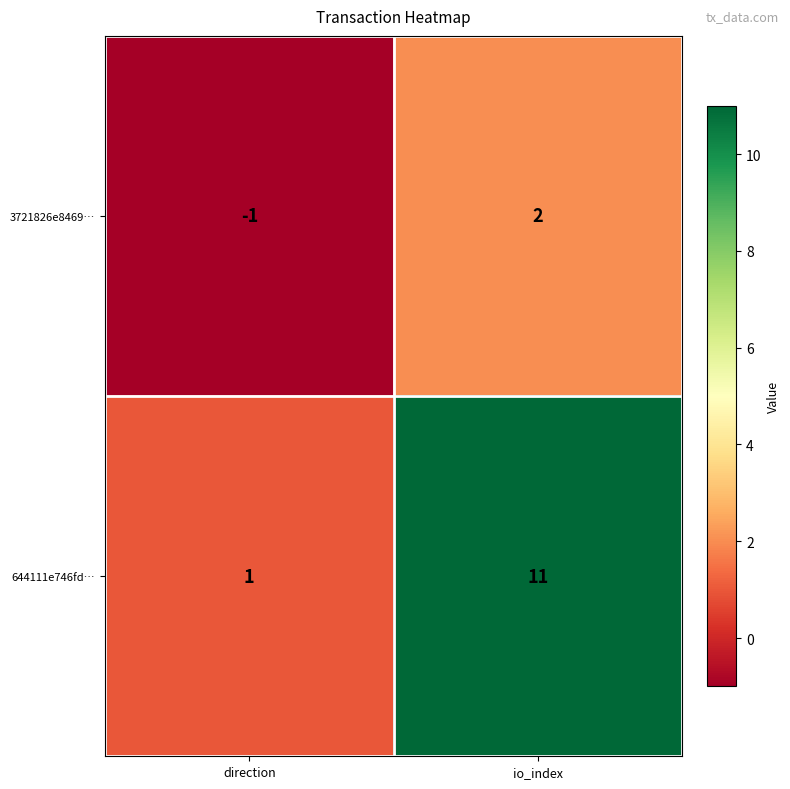

At which label does 3721826e8469… reach its minimum?

direction